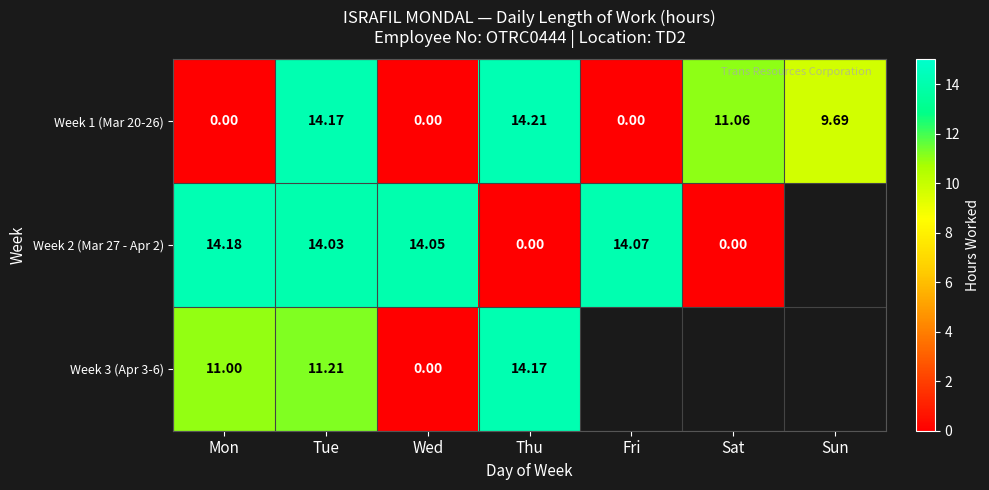

At which category does the chart reach its peak across all series?

Thu